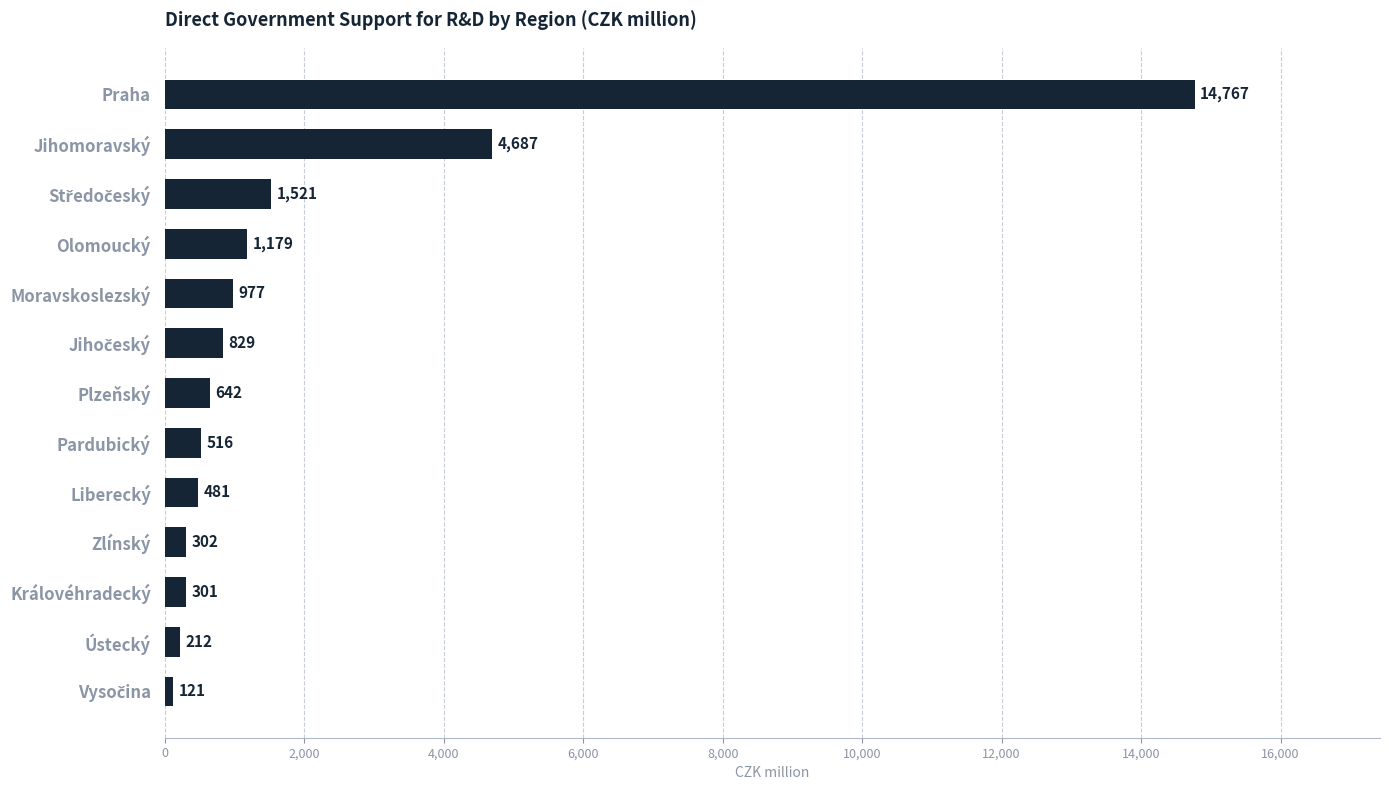

What is the approximate value at Liberecký?

480.6